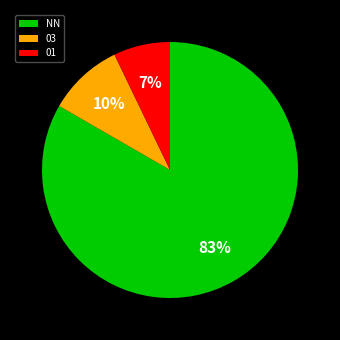

To the nearest percent, what is the difference between the largest and smallest slice percentages?

76%